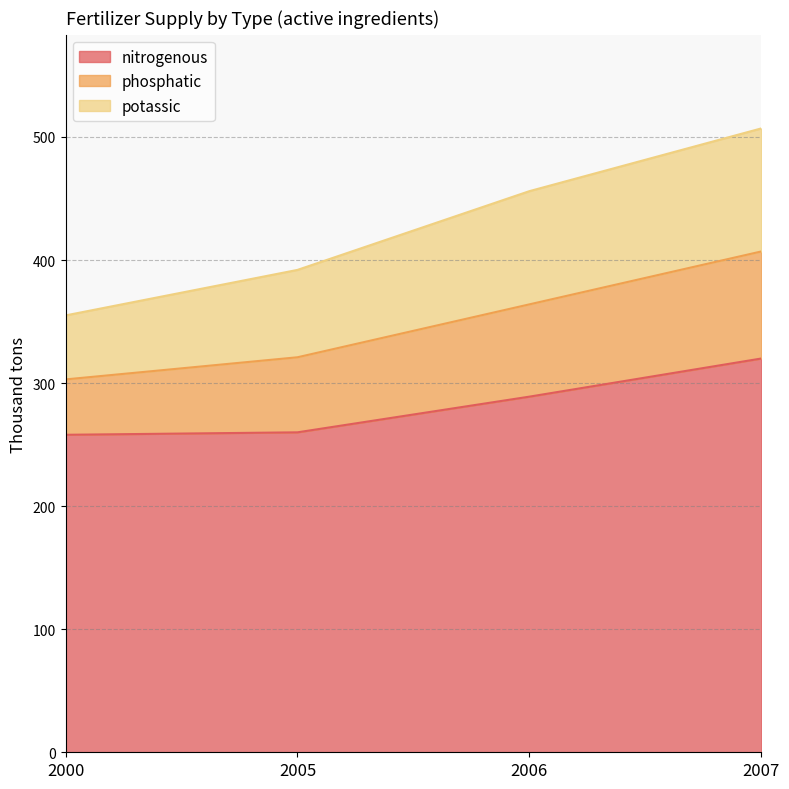

Between 2006 and 2007, which is larger?

2007